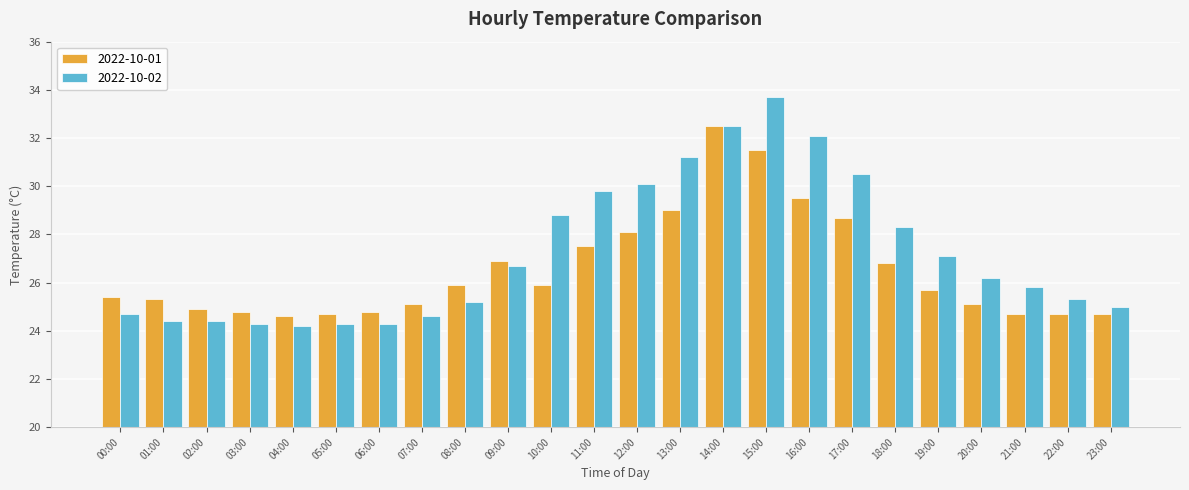

Reading right to left, list all the values displayed in this chart.

2022-10-01: 24.7	24.7	24.7	25.1	25.7	26.8	28.7	29.5	31.5	32.5	29.0	28.1	27.5	25.9	26.9	25.9	25.1	24.8	24.7	24.6	24.8	24.9	25.3	25.4
2022-10-02: 25.0	25.3	25.8	26.2	27.1	28.3	30.5	32.1	33.7	32.5	31.2	30.1	29.8	28.8	26.7	25.2	24.6	24.3	24.3	24.2	24.3	24.4	24.4	24.7